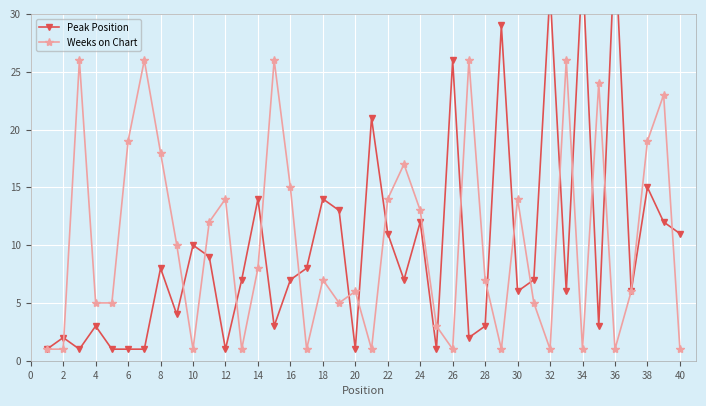

What is the maximum value for Weeks on Chart?

26